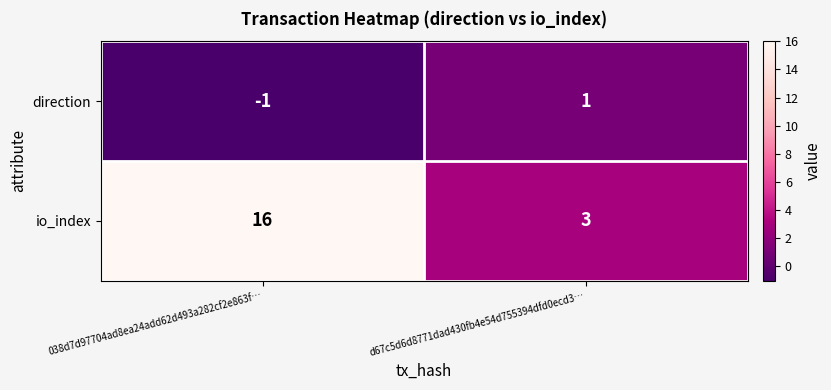

What value does the io_index series have at d67c5d6d8771dad430fb4e54d755394dfd0ecd3…, to the nearest 5?

5